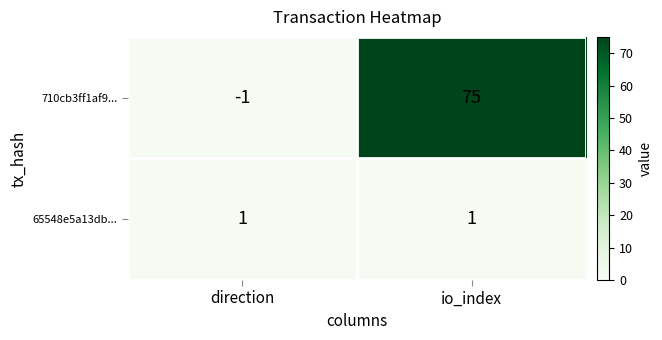

Which series has the largest total across all categories?

710cb3ff1af9...